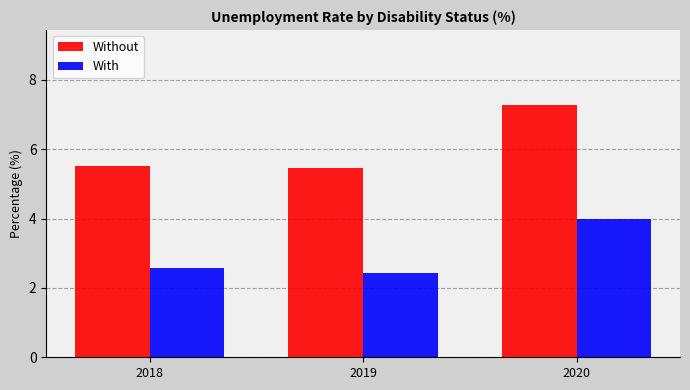

The With series shows 3.3 at 2019. True or false?

False